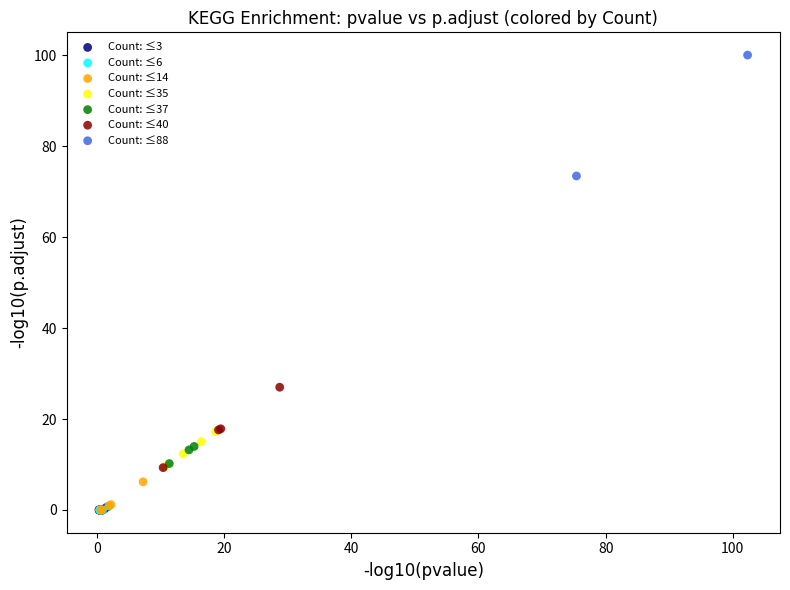

What are all the series names shown in the legend?

Count: ≤3, Count: ≤6, Count: ≤14, Count: ≤35, Count: ≤37, Count: ≤40, Count: ≤88